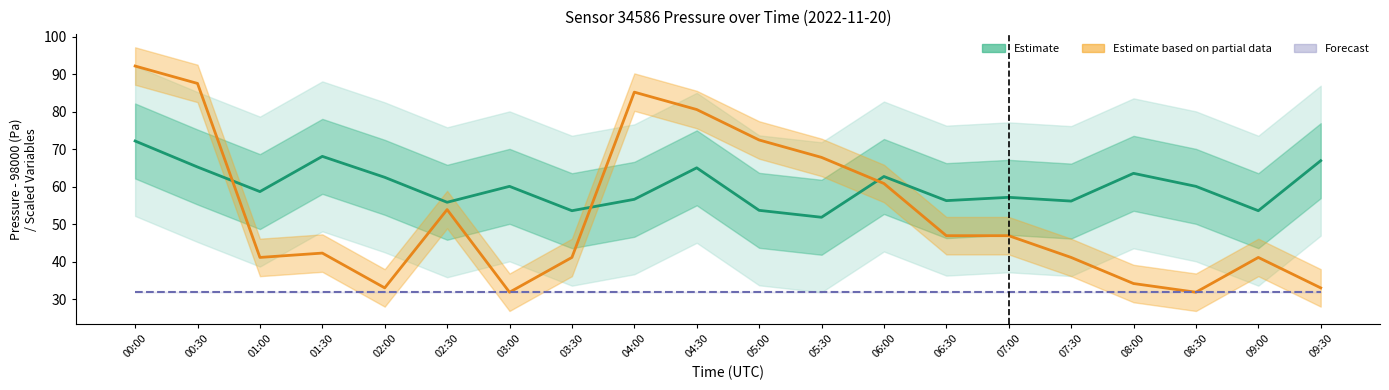

What is the difference between the highest and lowest values at 09:00?

21.8